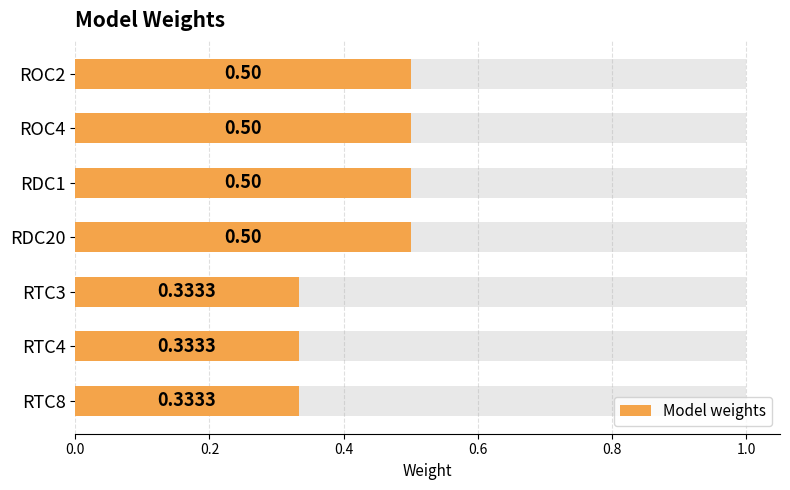

How many series are shown in this chart?

1